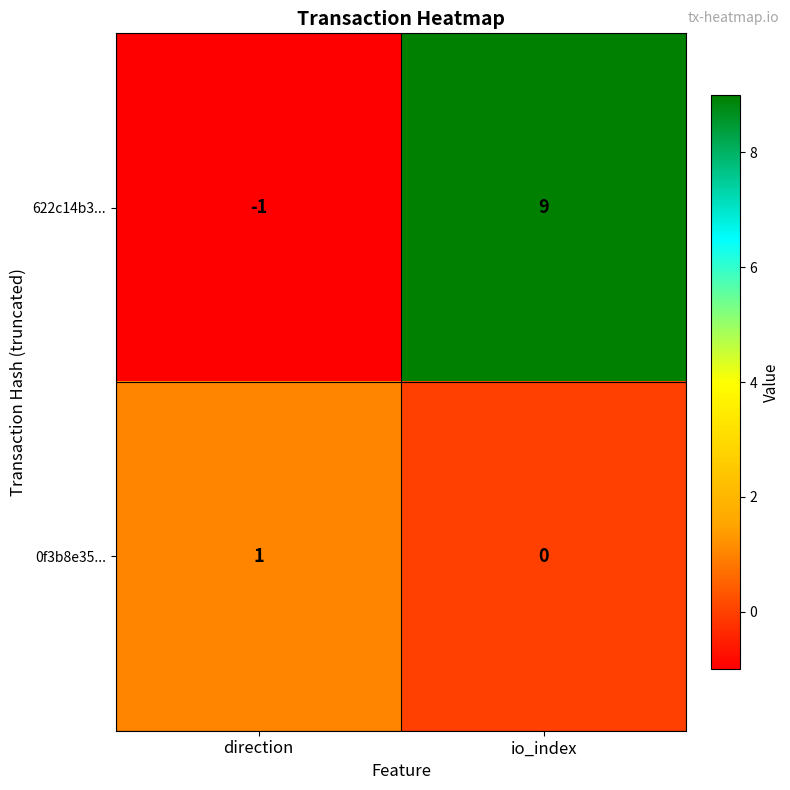

Which series has the largest range (max minus min)?

622c14b3...